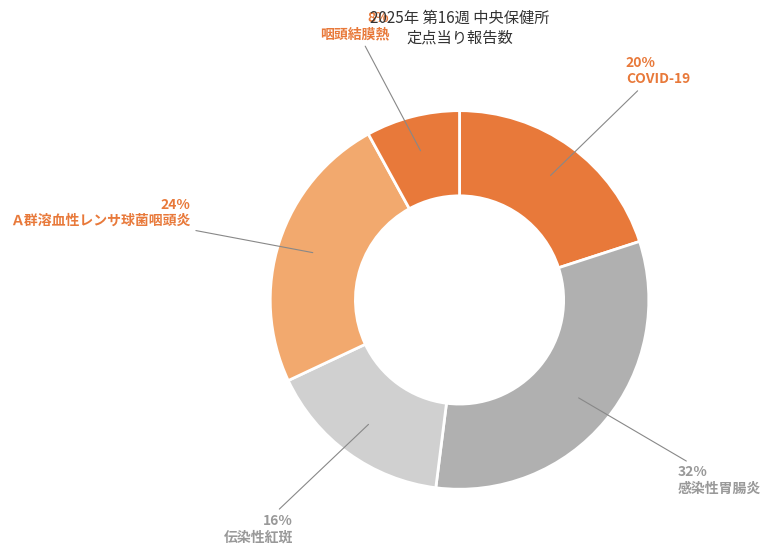

How many slices are in this pie chart?

5